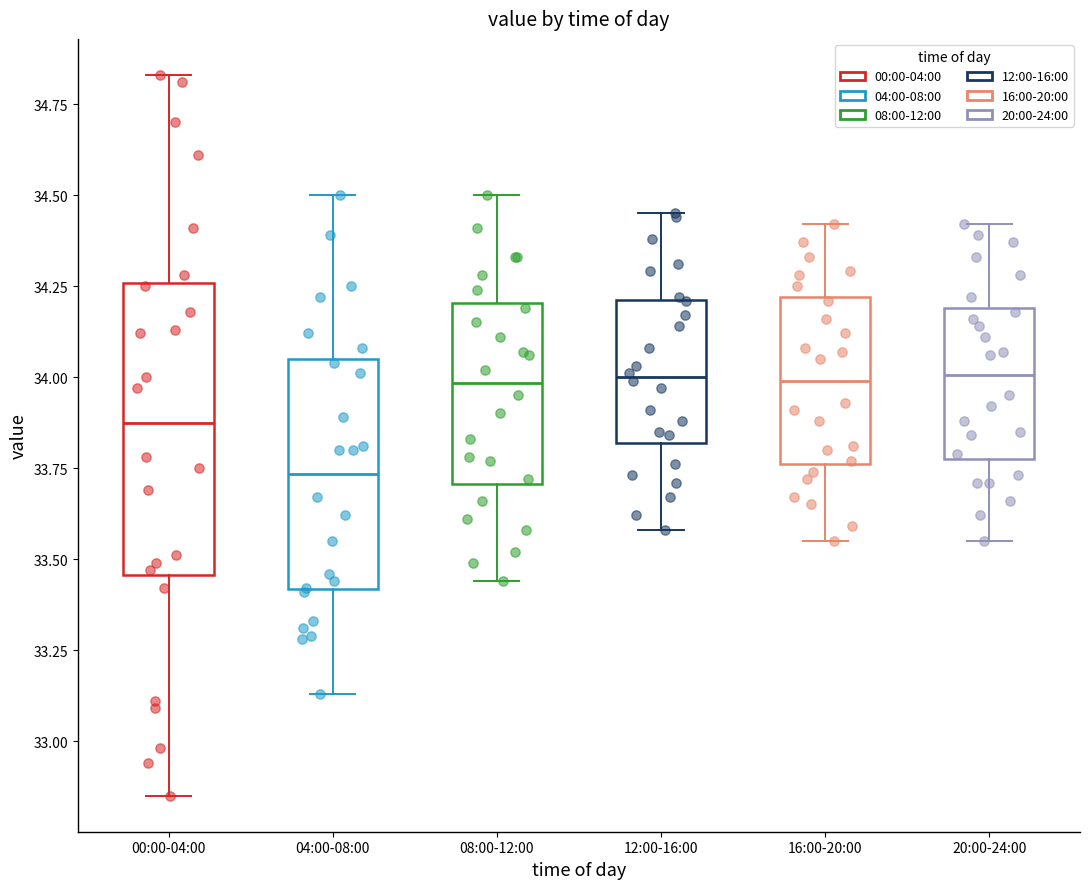

Where does the lower whisker of the box for 04:00-08:00 end on the y-axis? The values are not printed on the chart, so give them approximately, as read against the axis.

33.15